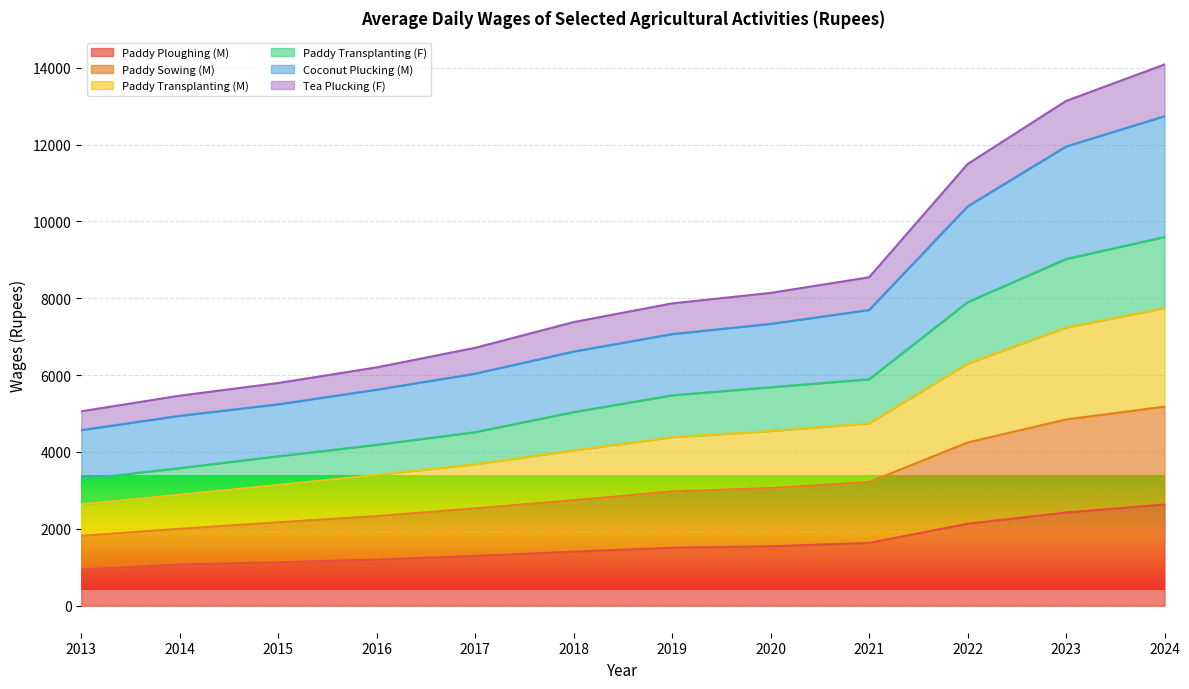

What is the spread (max minus min) of values at 2019?

6360